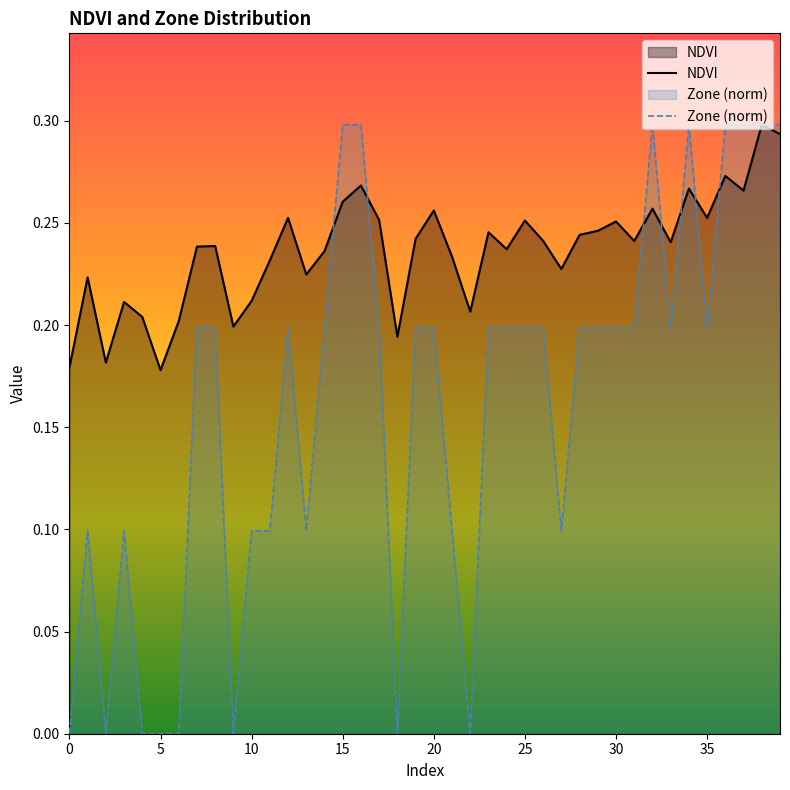

What is the maximum value for Zone (norm)?

0.3